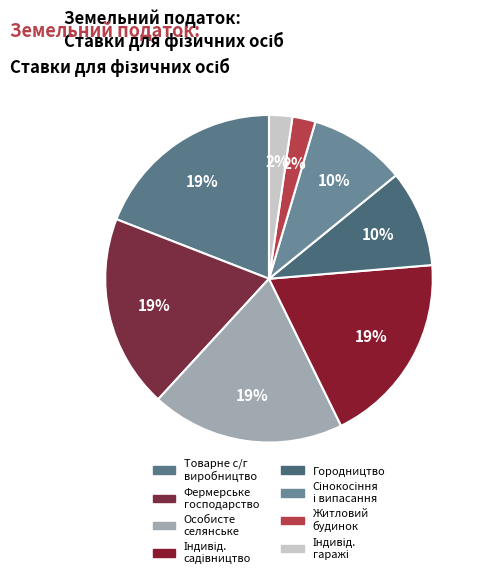

Count the number of slices in the pie.

8